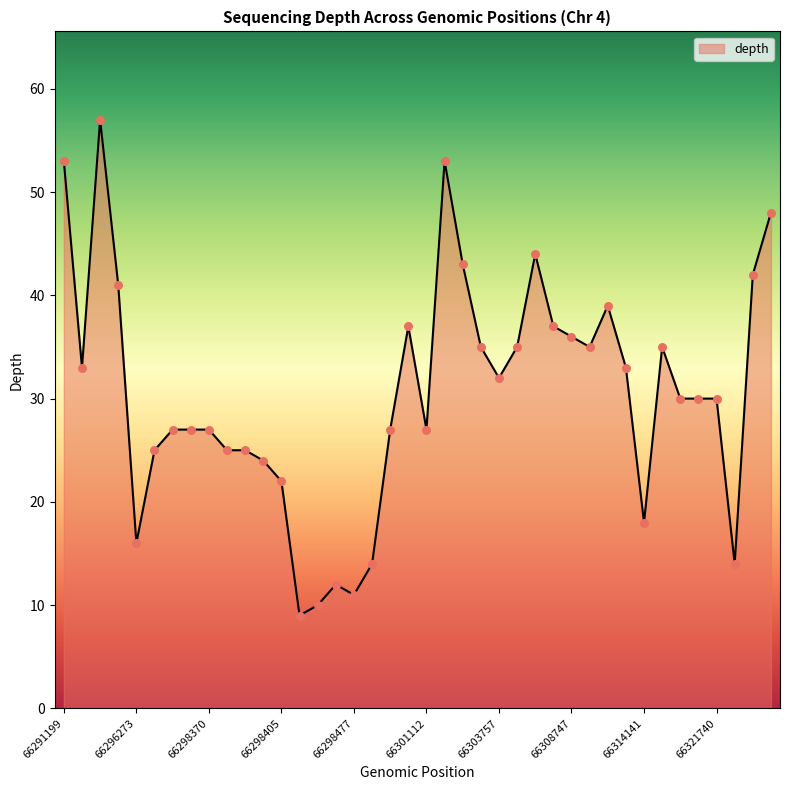

What is the greatest value displayed?

57